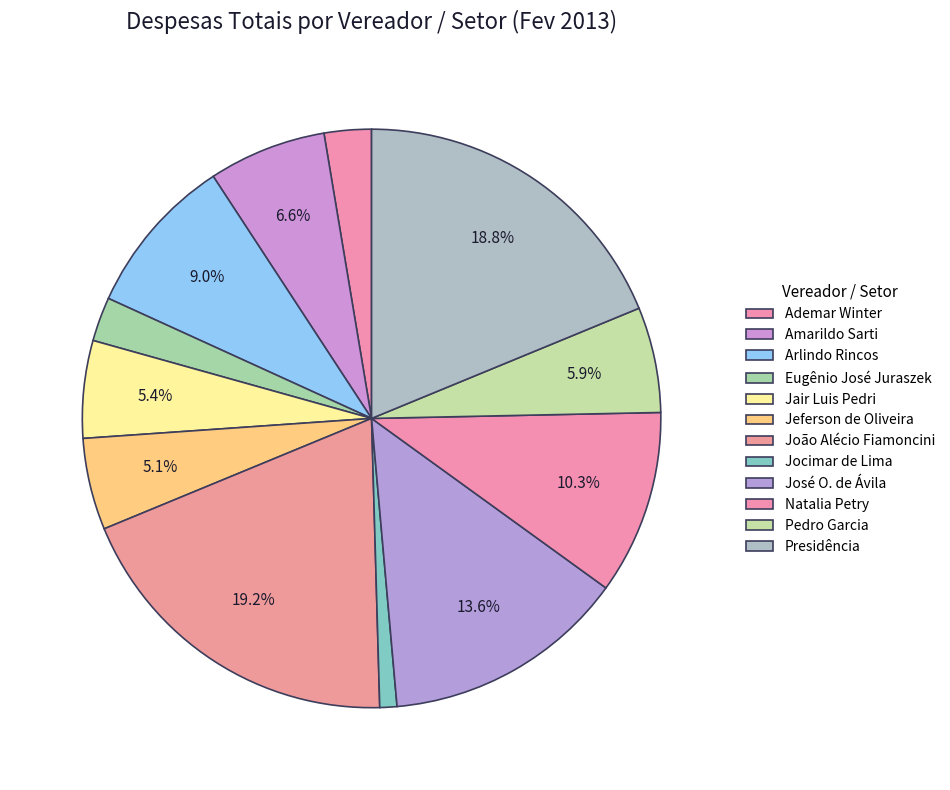

Which slice is the smallest?

Jocimar de Lima